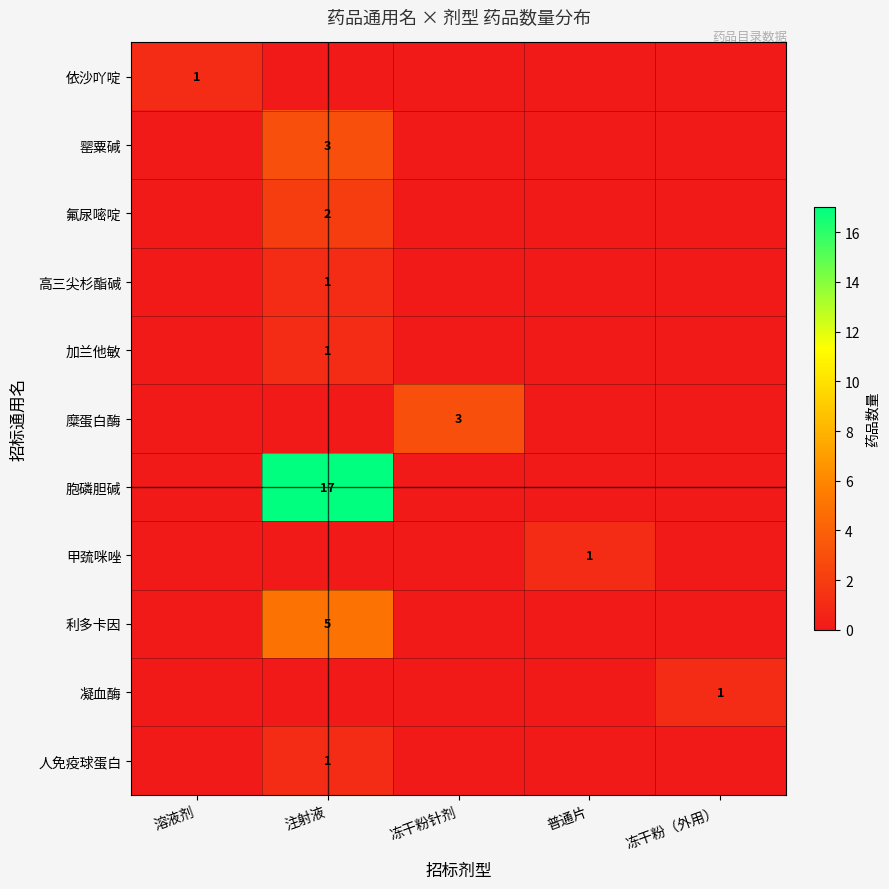

At how many categories does at least one series exceed 3?

1